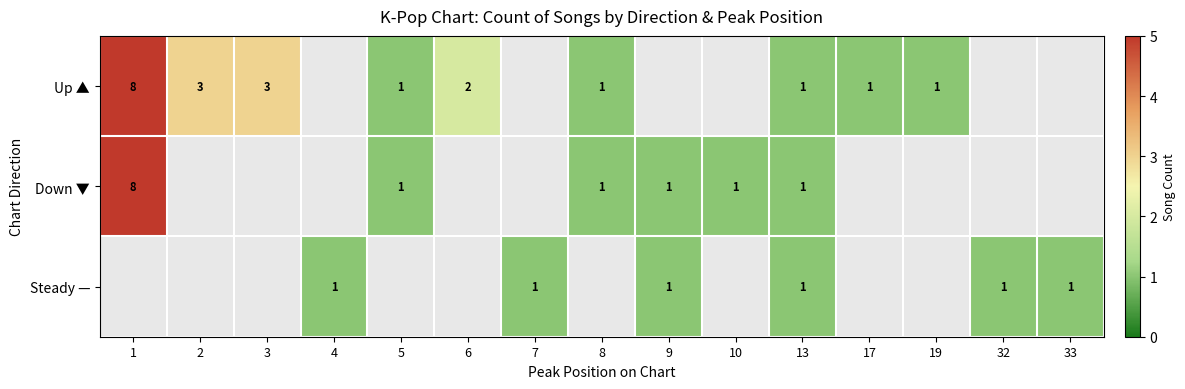

Which has a higher value, 10 or 9?

9